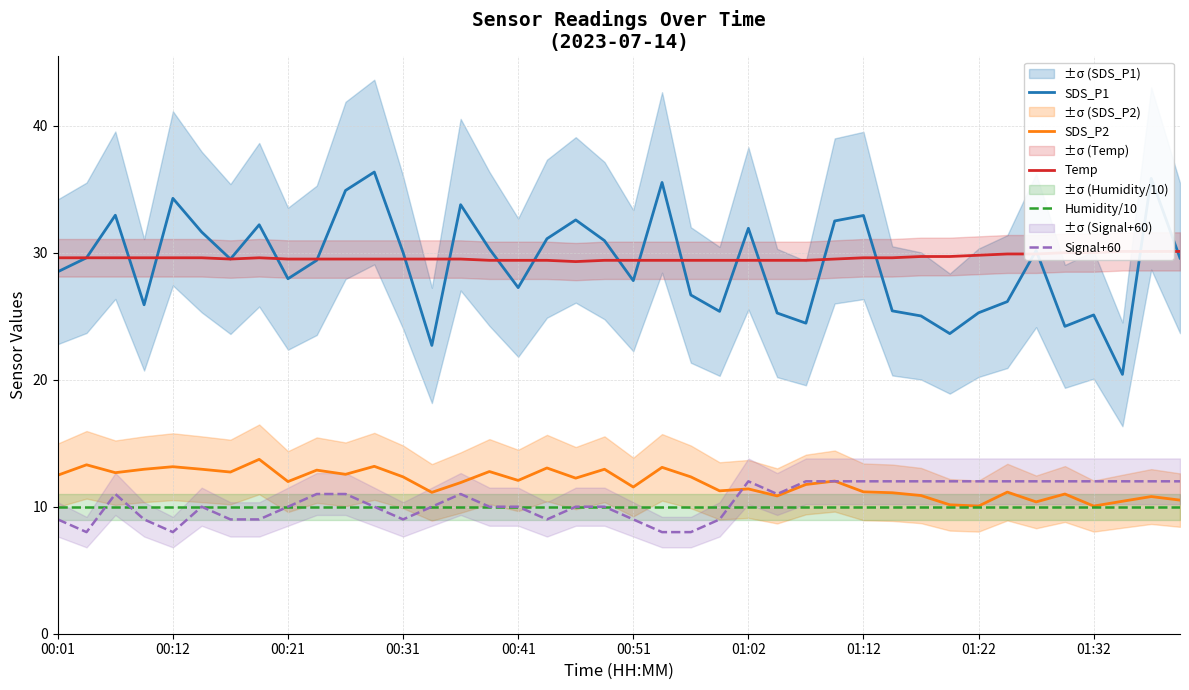

Is it true that SDS_P2 equals 11.6 at 00:51?

True